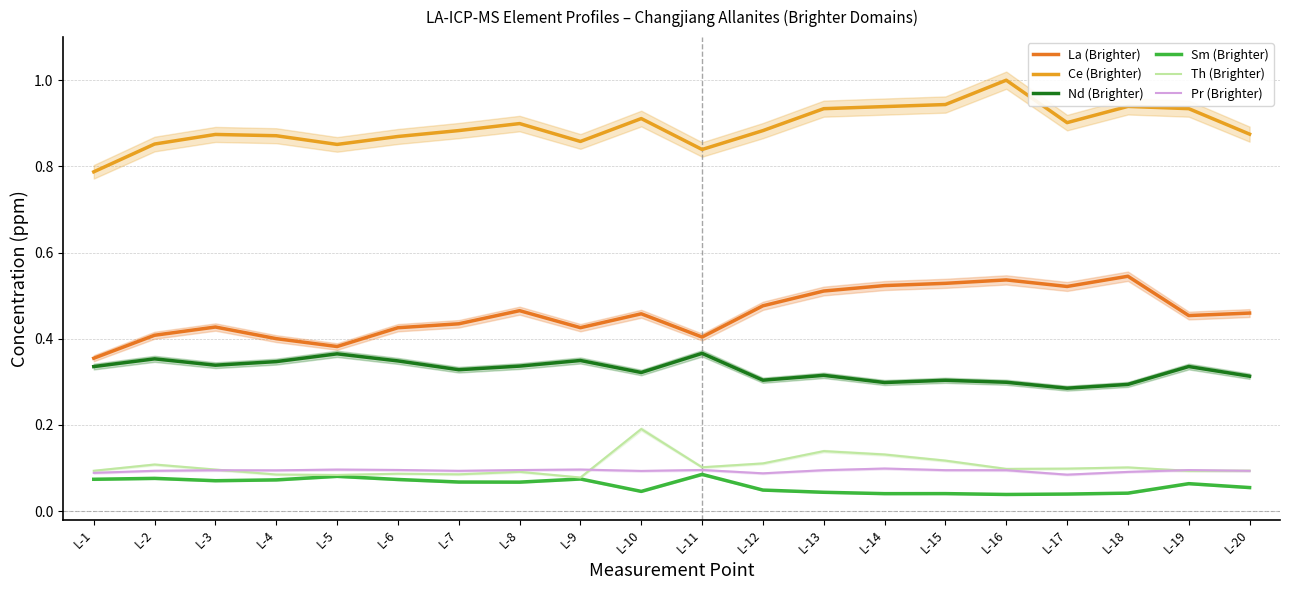

Is the value of Th (Brighter) at L-18 greater than the value of Pr (Brighter) at L-12?

Yes